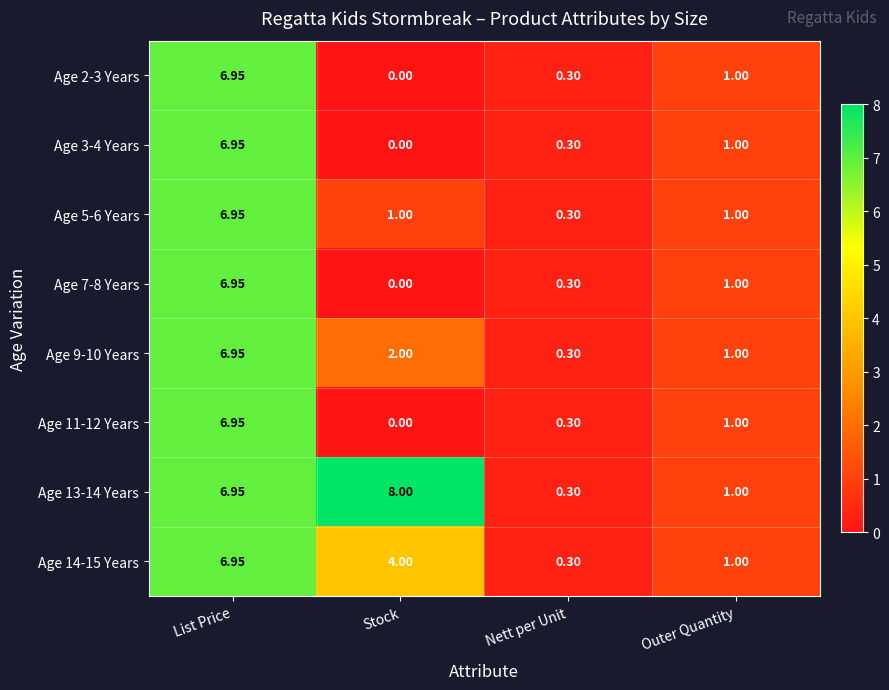

What is the total value across all series at Stock?

15.0